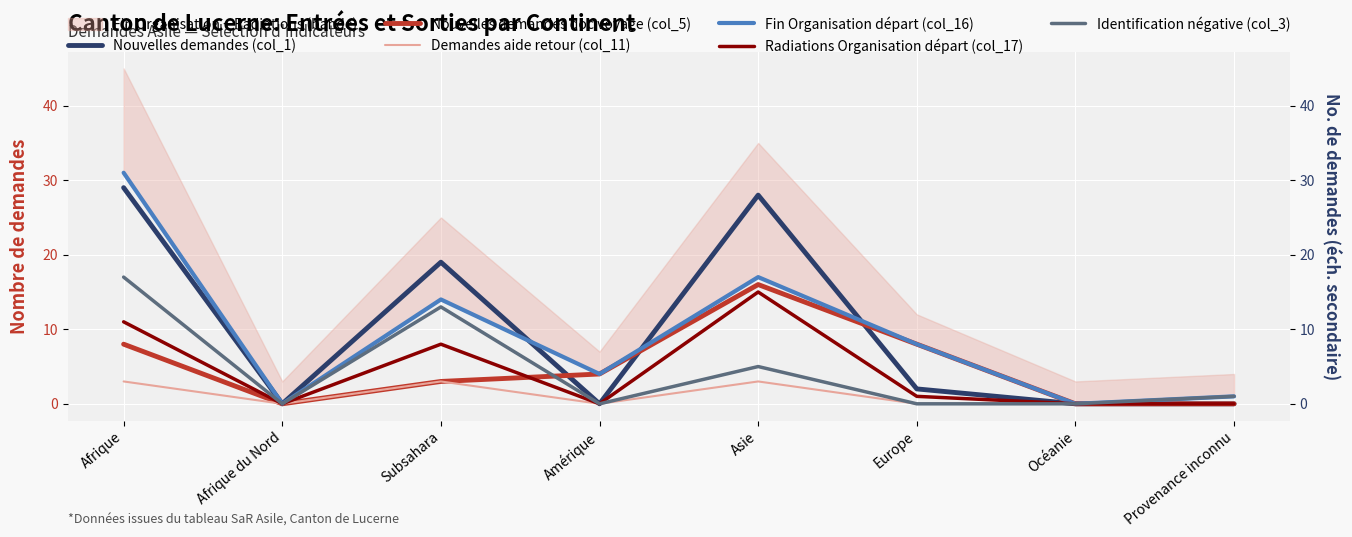

Reading left to right, what are all the values shown in this chart?

Nouvelles demandes (col_1): 29	0	19	0	28	2	0	0
Nouvelles demandes doc voyage (col_5): 8	0	3	4	16	8	0	0
Demandes aide retour (col_11): 3	0	3	0	3	0	0	0
Fin Organisation départ (col_16): 31	0	14	4	17	8	0	1
Radiations Organisation départ (col_17): 11	0	8	0	15	1	0	0
Identification négative (col_3): 17	0	13	0	5	0	0	1